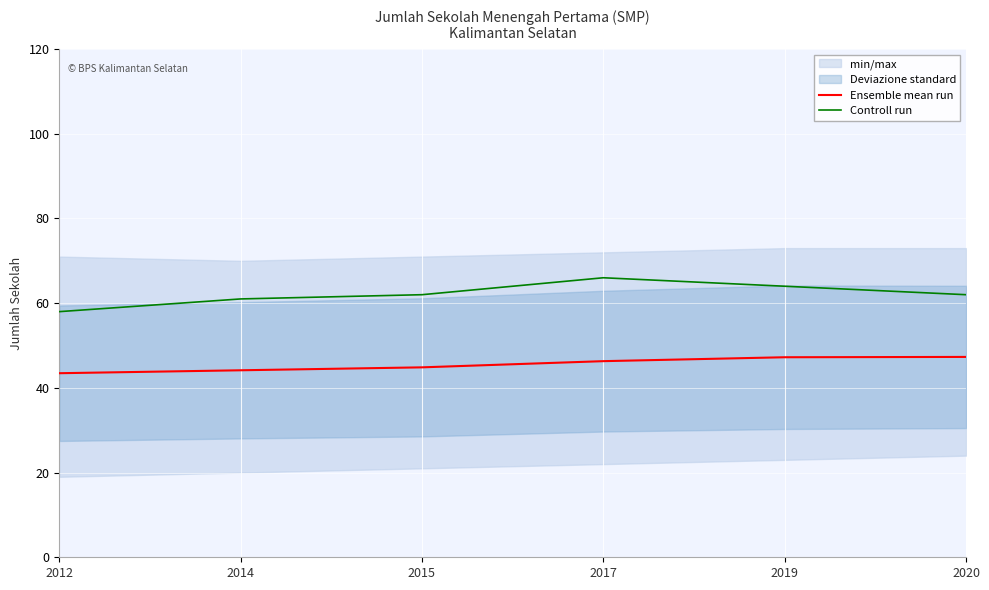

What is the lowest value of the Ensemble mean run series?

43.5